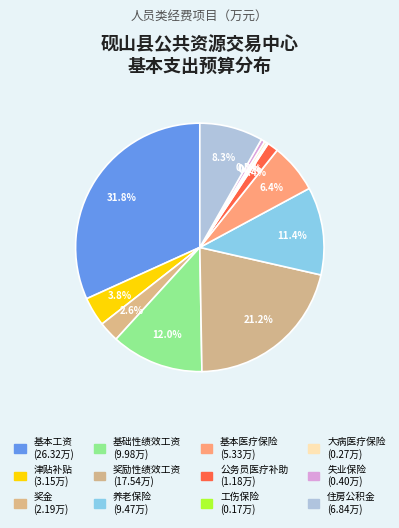

Rank the categories by value from highest to lowest.

基本工资, 奖励性绩效工资, 基础性绩效工资, 养老保险, 住房公积金, 基本医疗保险, 津贴补贴, 奖金, 公务员医疗补助, 失业保险, 大病医疗保险, 工伤保险